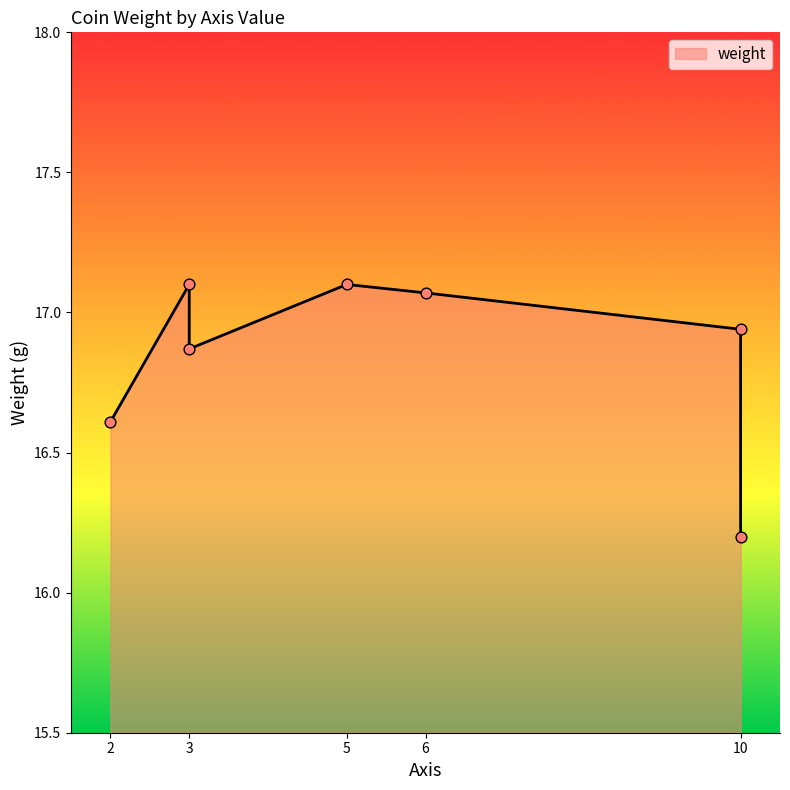

What is the ratio of the value at 3 to the value at 10?

1.0